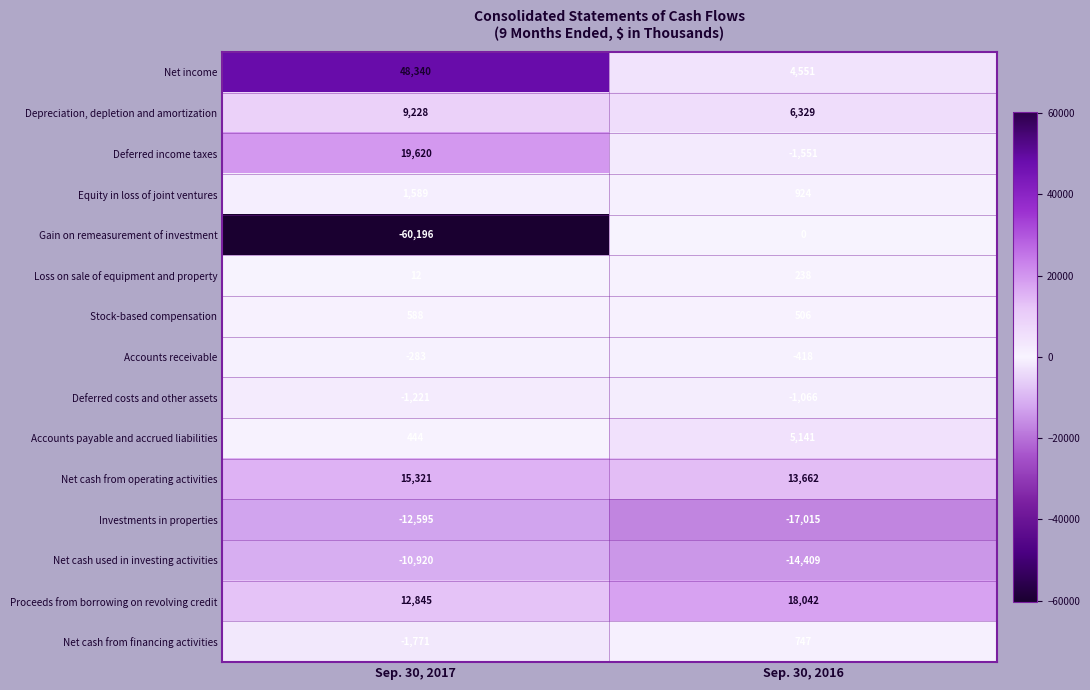

At which category is the sum across all series the highest?

Sep. 30, 2017